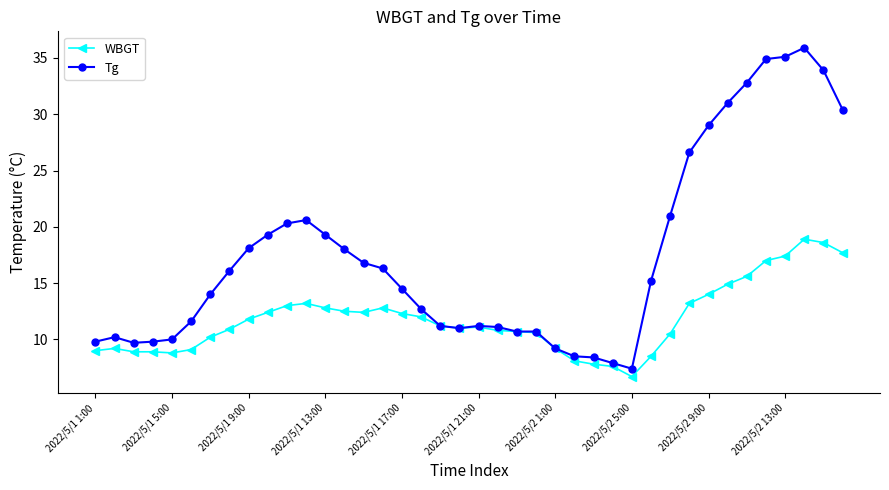

What is the maximum value shown in the chart?

35.9